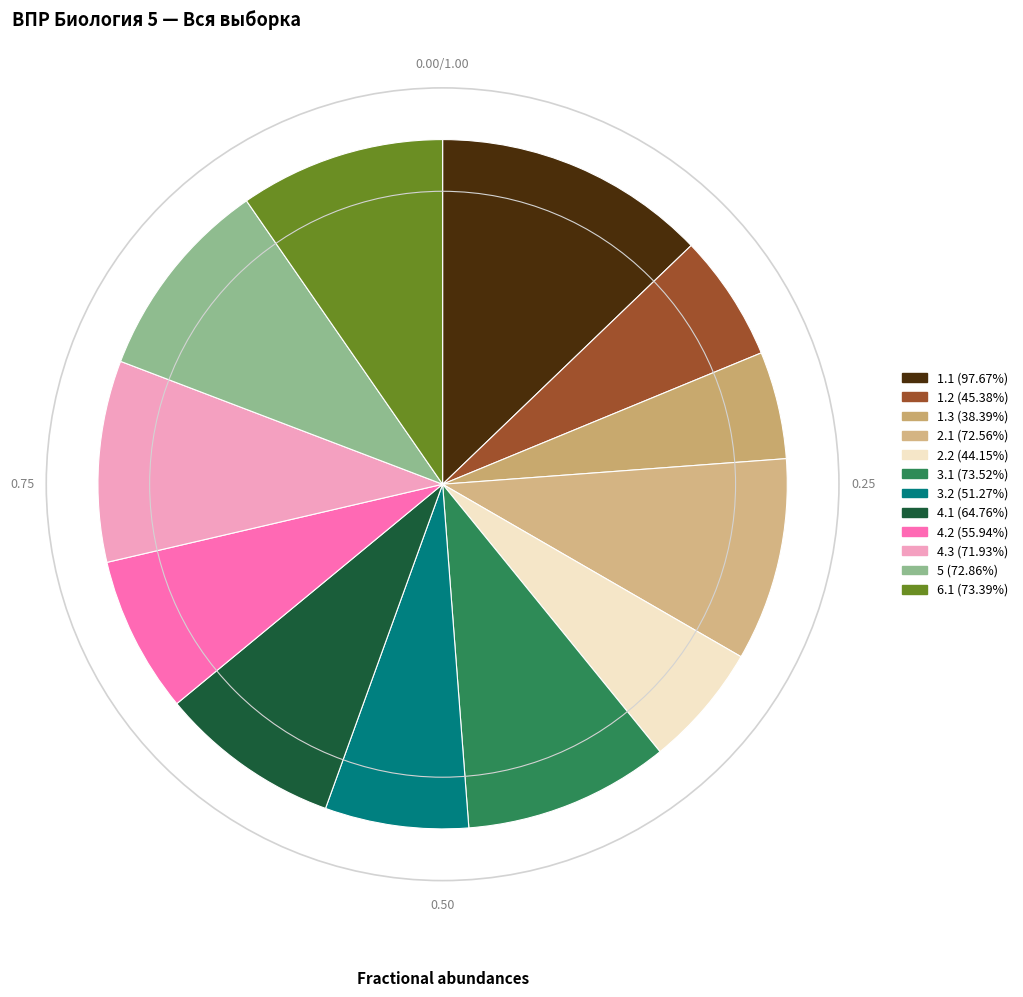

How many slices are in this pie chart?

12